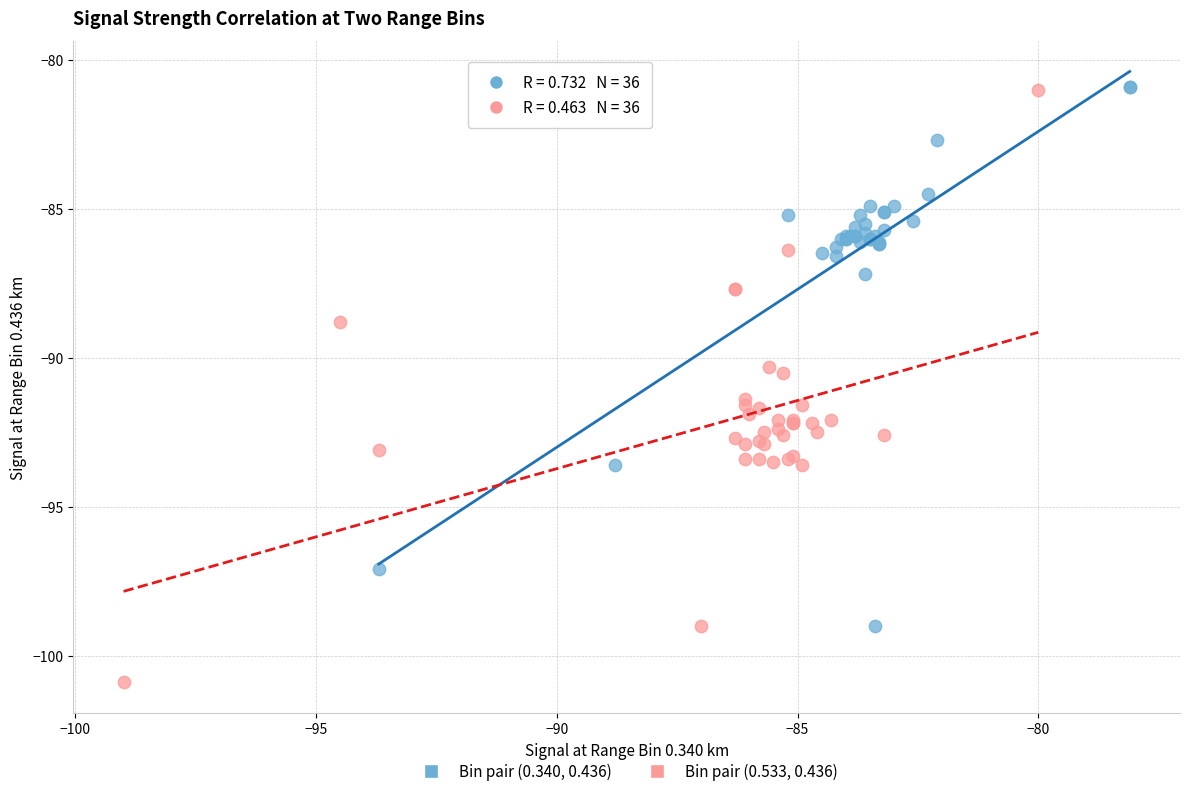

What are all the series names shown in the legend?

Bin pair (0.340, 0.436), Bin pair (0.533, 0.436)